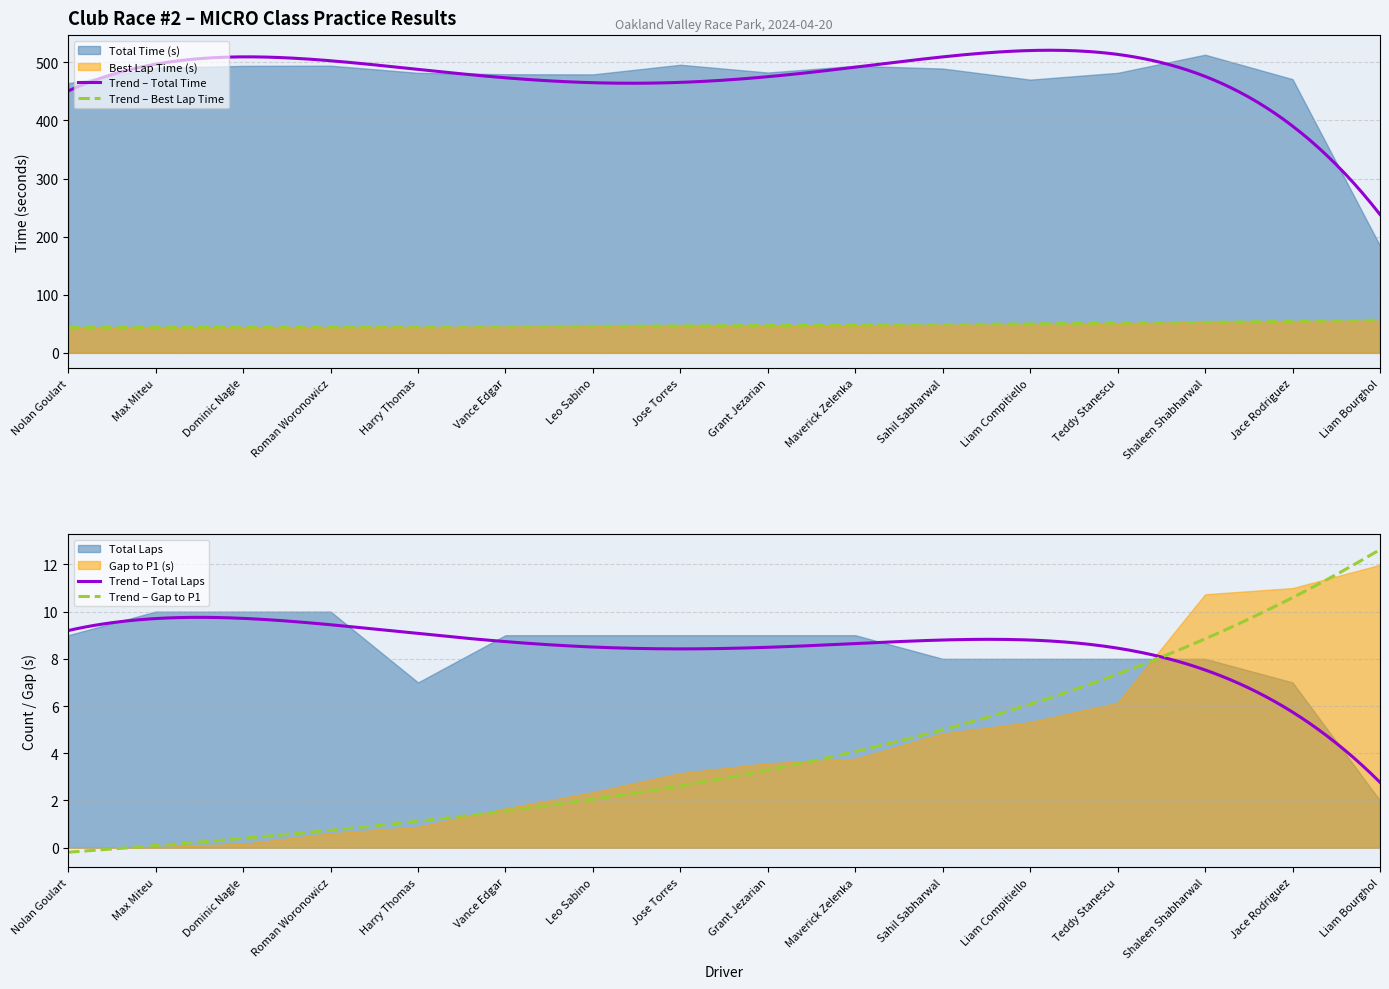

What is the label of the 12th point from the right?

Harry Thomas